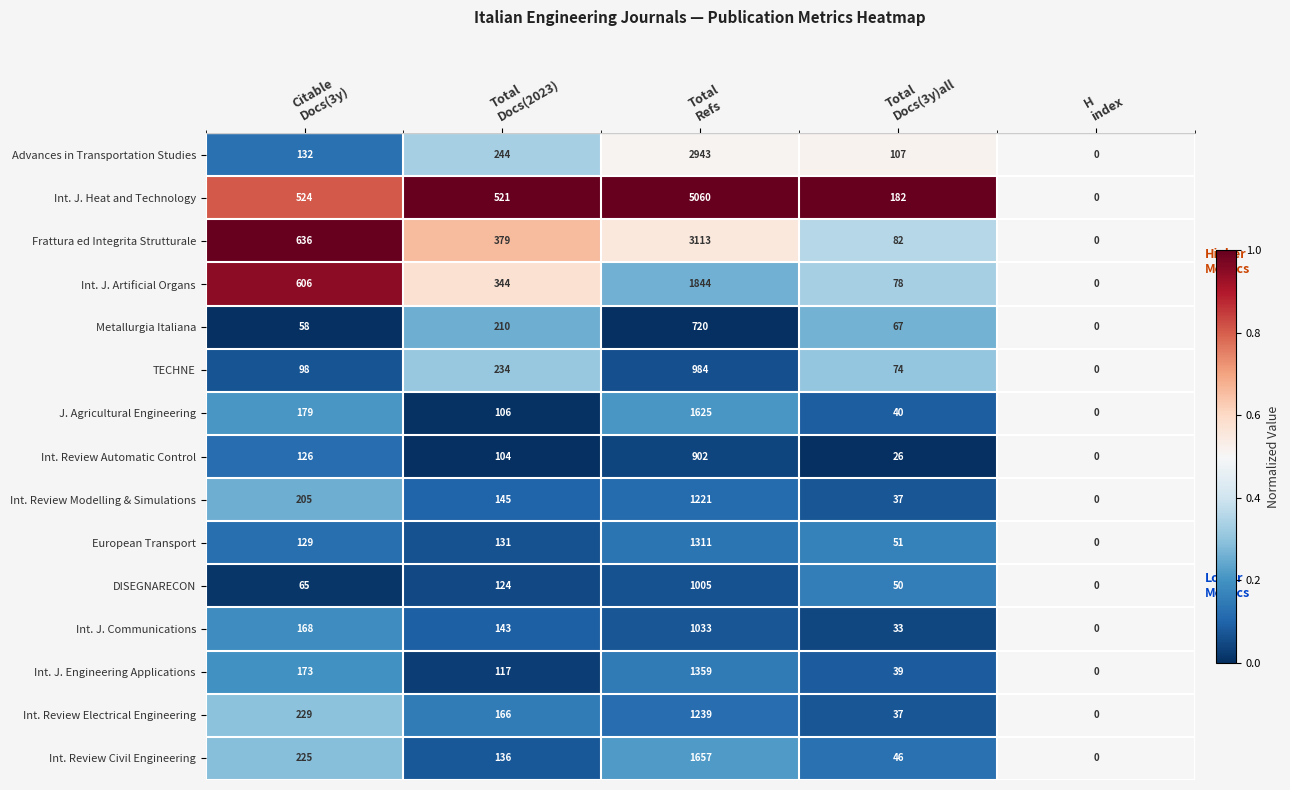

List the series in order of their peak value, lowest first.

Metallurgia Italiana, Int. Review Automatic Control, TECHNE, DISEGNARECON, Int. J. Communications, Int. Review Modelling & Simulations, Int. Review Electrical Engineering, European Transport, Int. J. Engineering Applications, J. Agricultural Engineering, Int. Review Civil Engineering, Int. J. Artificial Organs, Advances in Transportation Studies, Frattura ed Integrita Strutturale, Int. J. Heat and Technology